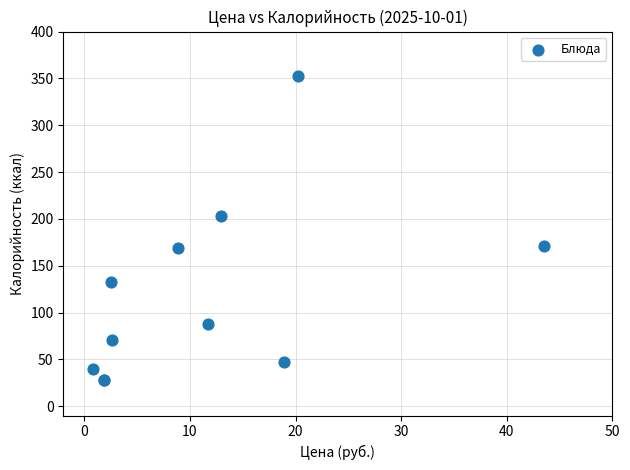

What Y value in the scatter plot is closest to 190?

203.0